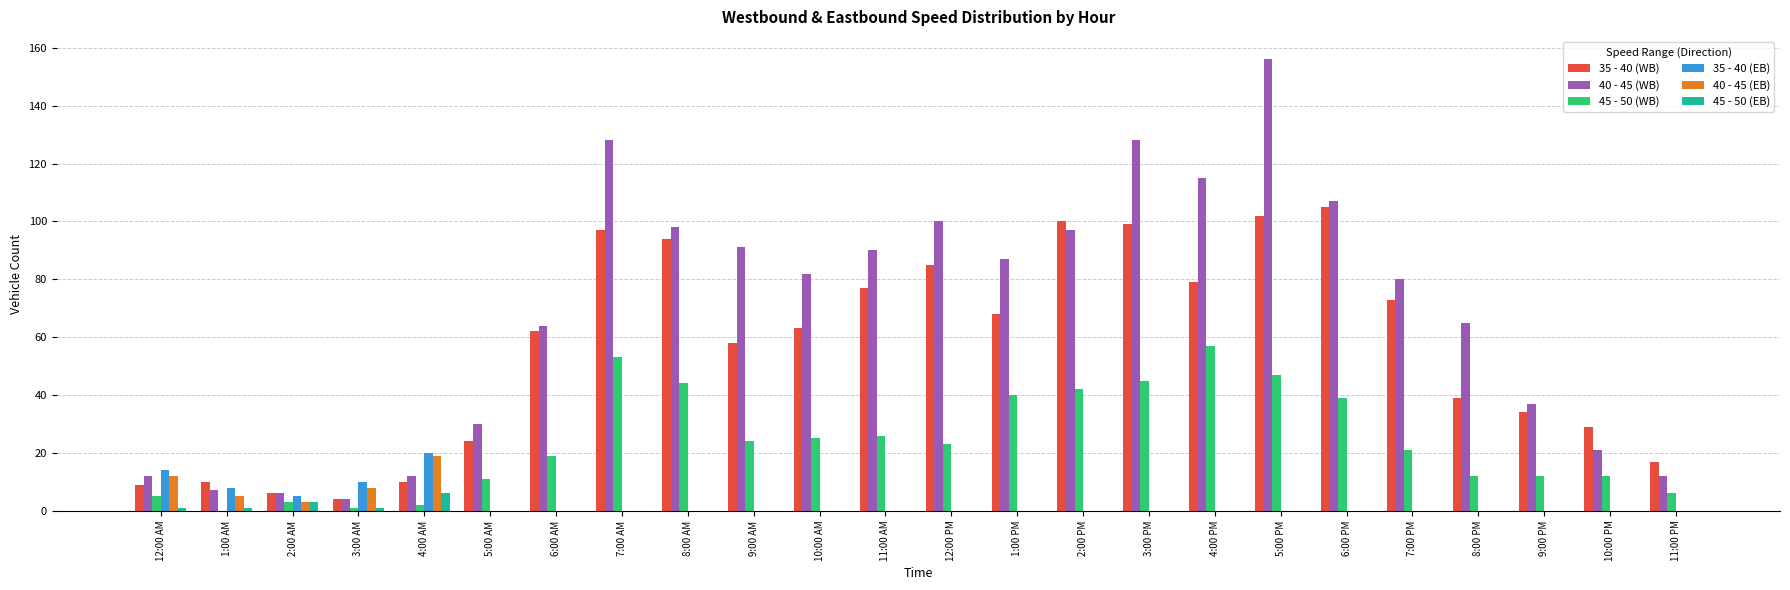

The value of 35 - 40 (WB) at 12:00 PM is 51. True or false?

False